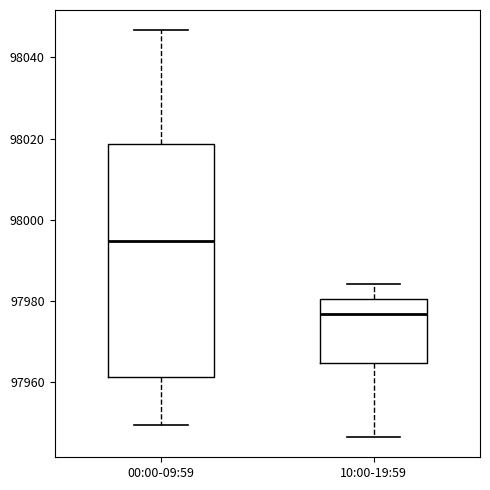

Where does the upper whisker of the box for 10:00-19:59 end on the y-axis? The values are not printed on the chart, so give them approximately, as read against the axis.

97984